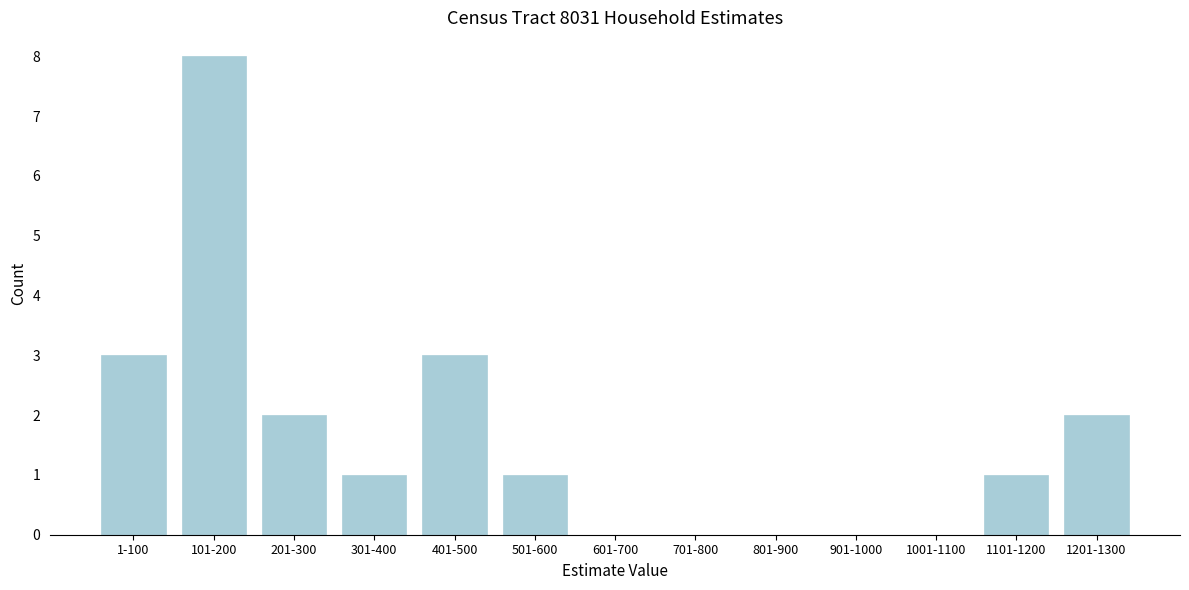

Reading right to left, extract all data points from this chart.

1201-1300=2	1101-1200=1	1001-1100=0	901-1000=0	801-900=0	701-800=0	601-700=0	501-600=1	401-500=3	301-400=1	201-300=2	101-200=8	1-100=3